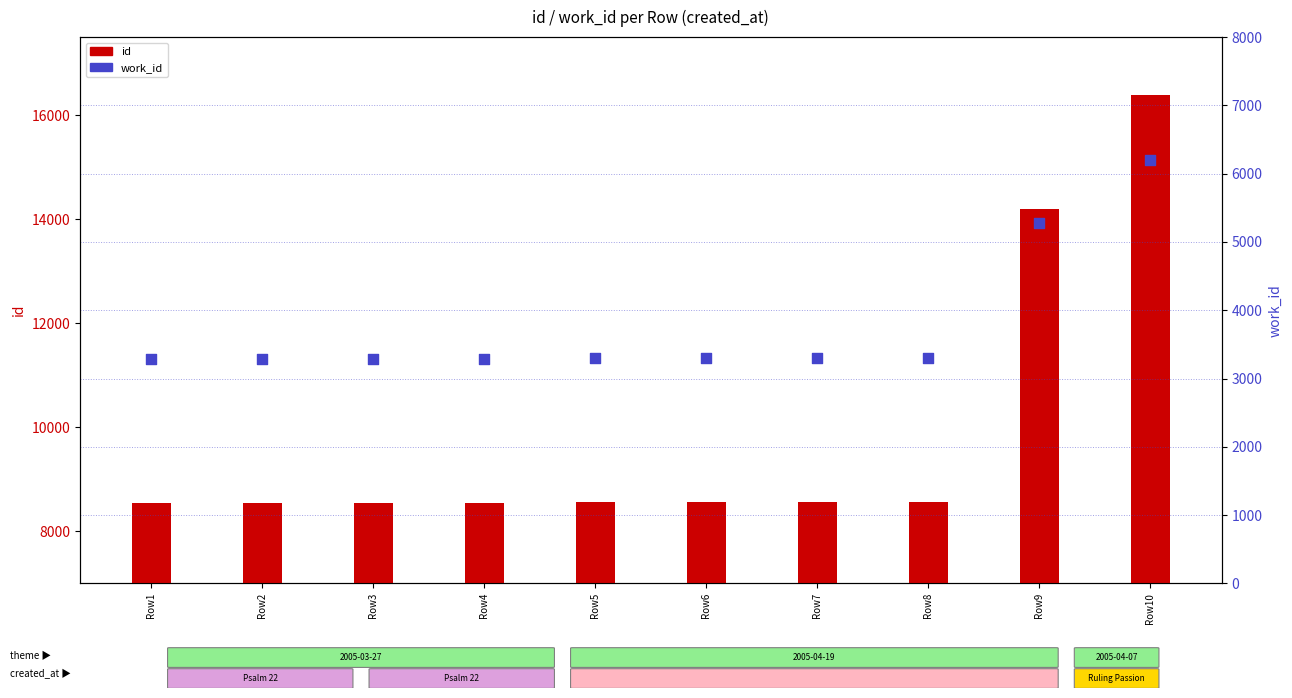

At how many categories does at least one series exceed 4452?

10